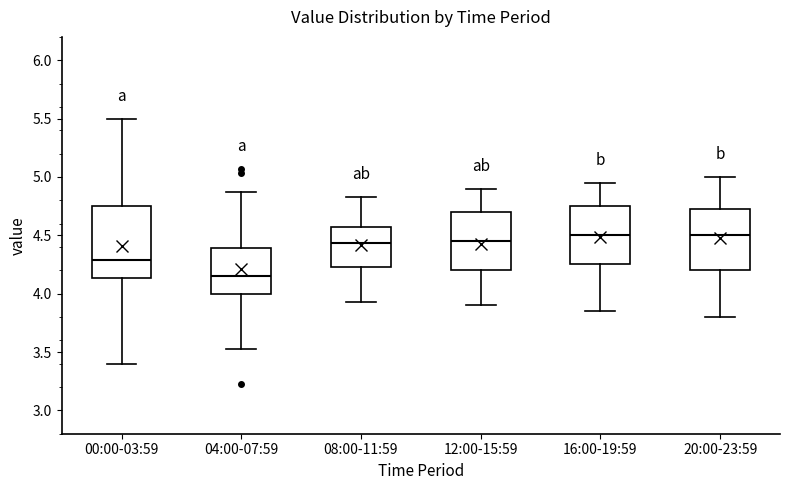

Which box's median line is the lowest?

04:00-07:59